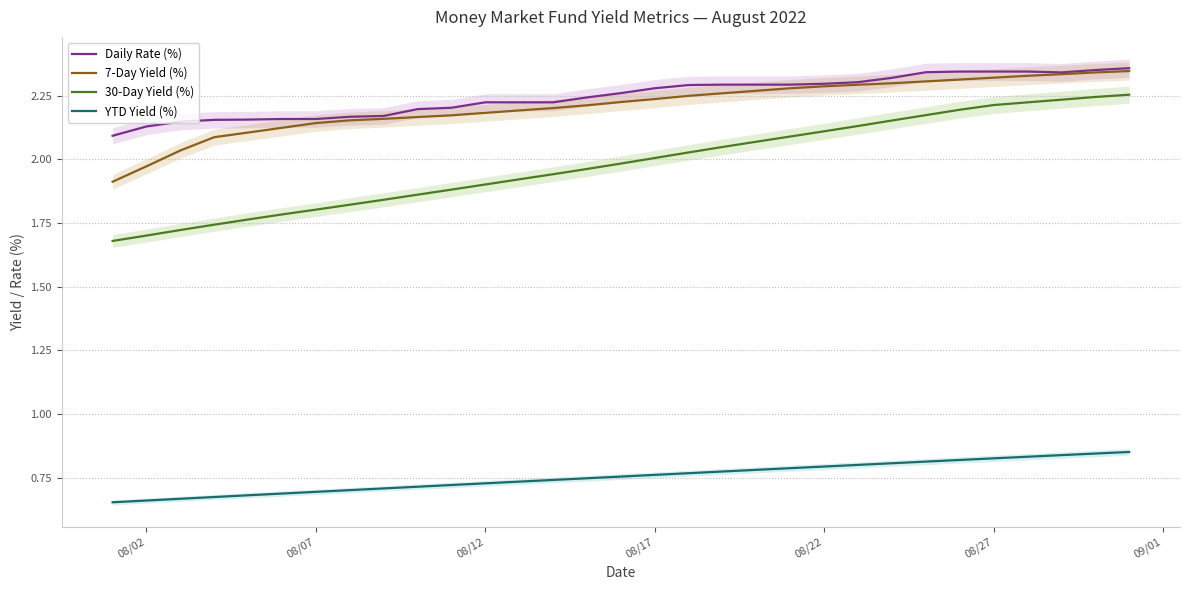

Reading left to right, transcribe all the data shown in this chart.

Daily Rate (%): 2.1	2.1	2.1	2.2	2.2	2.2	2.2	2.2	2.2	2.2	2.2	2.2	2.2	2.2	2.2	2.3	2.3	2.3	2.3	2.3	2.3	2.3	2.3	2.3	2.3	2.3	2.3	2.3	2.3	2.4	2.4
7-Day Yield (%): 1.9	2.0	2.0	2.1	2.1	2.1	2.1	2.2	2.2	2.2	2.2	2.2	2.2	2.2	2.2	2.2	2.2	2.2	2.3	2.3	2.3	2.3	2.3	2.3	2.3	2.3	2.3	2.3	2.3	2.3	2.3
30-Day Yield (%): 1.7	1.7	1.7	1.7	1.8	1.8	1.8	1.8	1.8	1.9	1.9	1.9	1.9	1.9	2.0	2.0	2.0	2.0	2.0	2.1	2.1	2.1	2.1	2.2	2.2	2.2	2.2	2.2	2.2	2.2	2.3
YTD Yield (%): 0.7	0.7	0.7	0.7	0.7	0.7	0.7	0.7	0.7	0.7	0.7	0.7	0.7	0.7	0.7	0.8	0.8	0.8	0.8	0.8	0.8	0.8	0.8	0.8	0.8	0.8	0.8	0.8	0.8	0.8	0.9